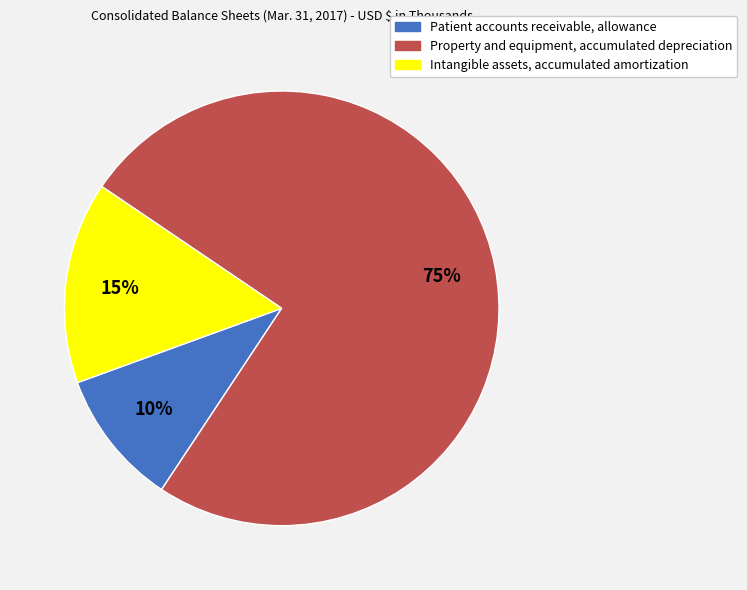

To the nearest percent, what is the difference between the largest and smallest slice percentages?

65%